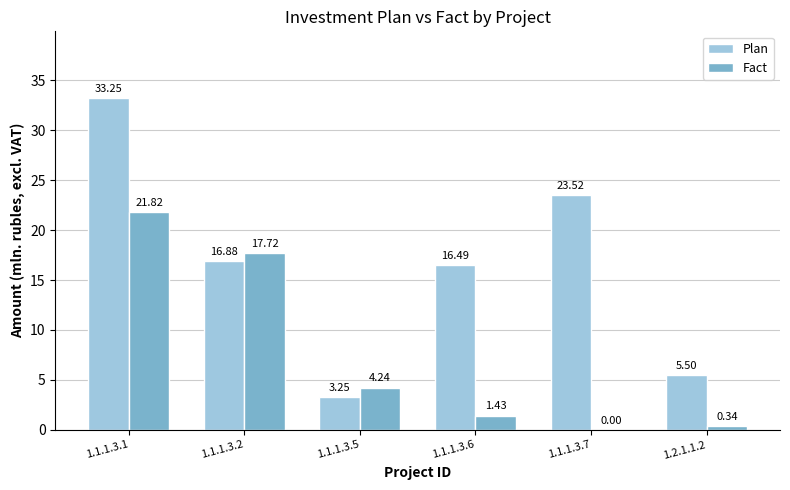

The Fact series shows 17.7 at 1.1.1.3.2. True or false?

True